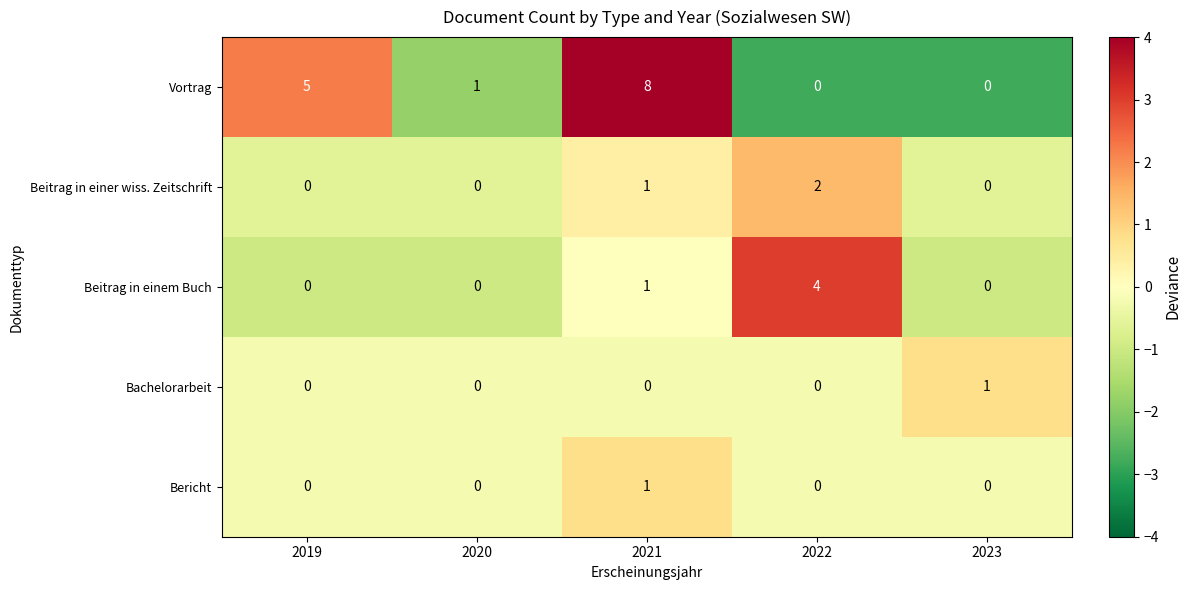

How many positive values does the Vortrag series have?

3